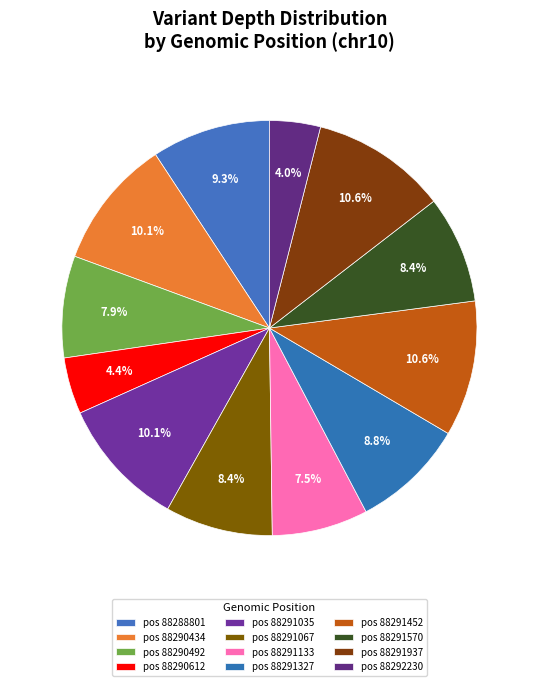

How many slices are in this pie chart?

12